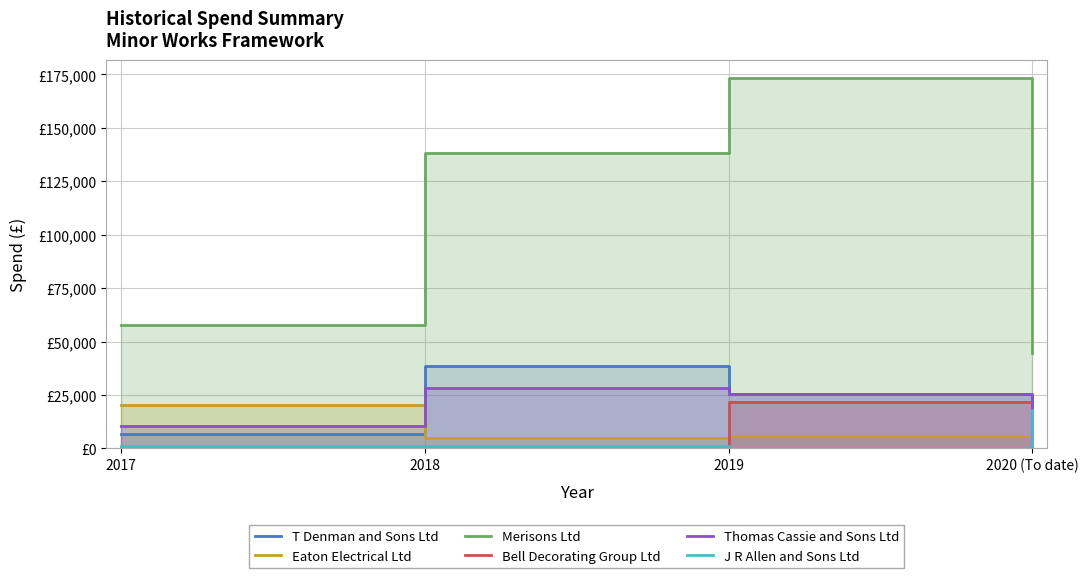

Reading left to right, what are all the values shown in this chart?

T Denman and Sons Ltd: 2017=6686	2018=38432	2019=25541	2020 (To date)=1500
Eaton Electrical Ltd: 2017=20346	2018=4832	2019=5627	2020 (To date)=0
Merisons Ltd: 2017=57636	2018=138388	2019=173089	2020 (To date)=44486
Bell Decorating Group Ltd: 2017=0	2018=0	2019=21780	2020 (To date)=14754
Thomas Cassie and Sons Ltd: 2017=10689	2018=28105	2019=25650	2020 (To date)=0
J R Allen and Sons Ltd: 2017=1236	2018=989	2019=0	2020 (To date)=17786